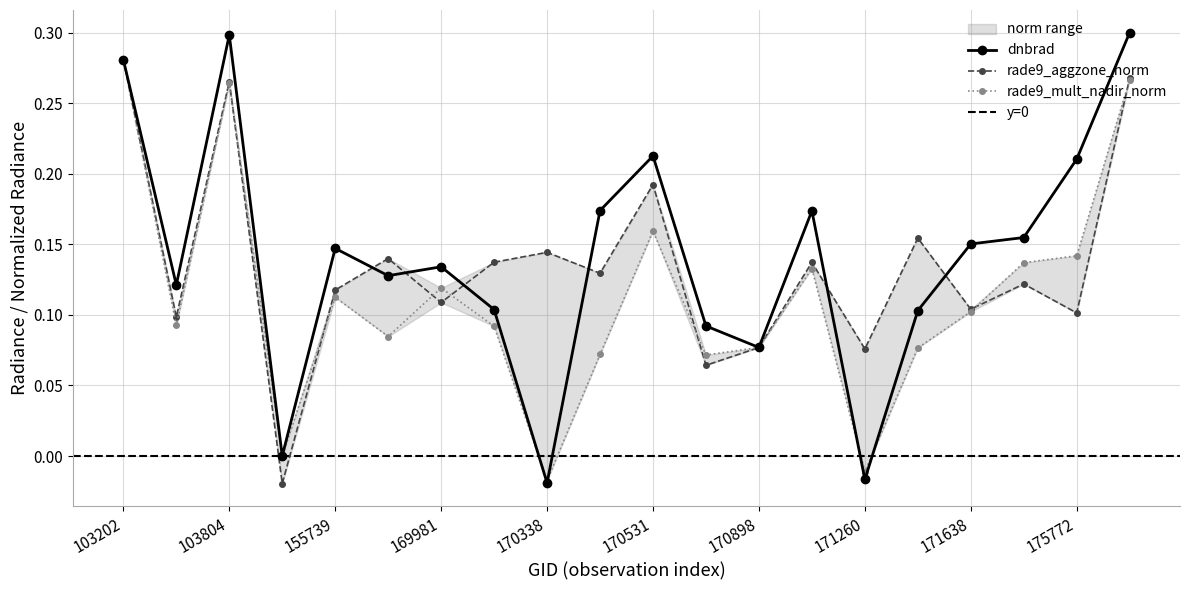

List the series in order of their peak value, highest first.

dnbrad, rade9_aggzone_norm, rade9_mult_nadir_norm